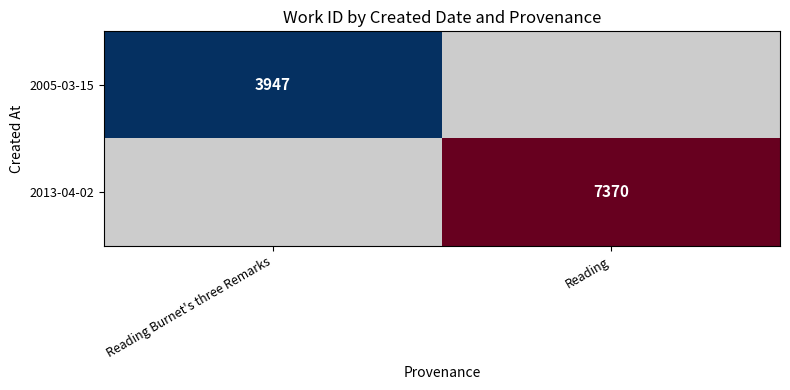

The 2013-04-02 series shows 7370 at Reading. True or false?

True